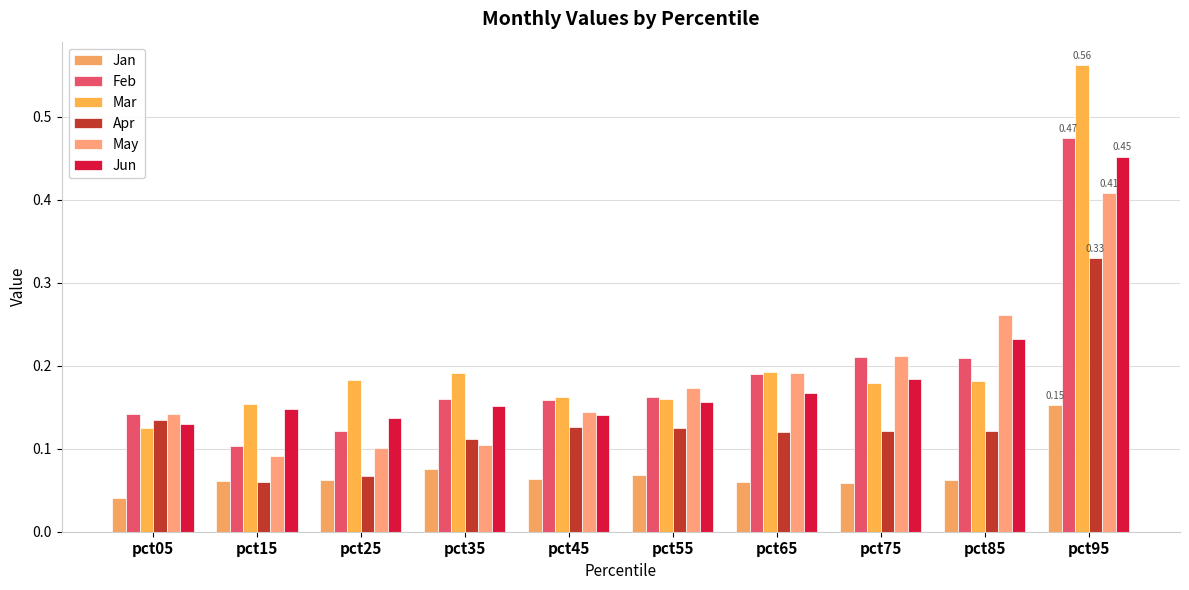

What is the value of the Feb bar at the 5th from the left?

0.2